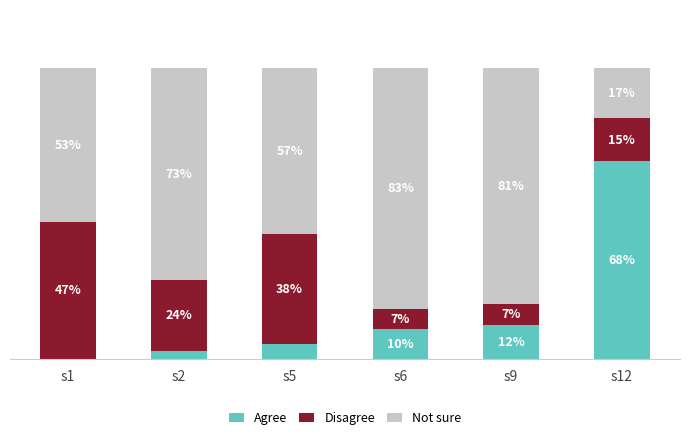

What are all the series names shown in the legend?

Agree, Disagree, Not sure